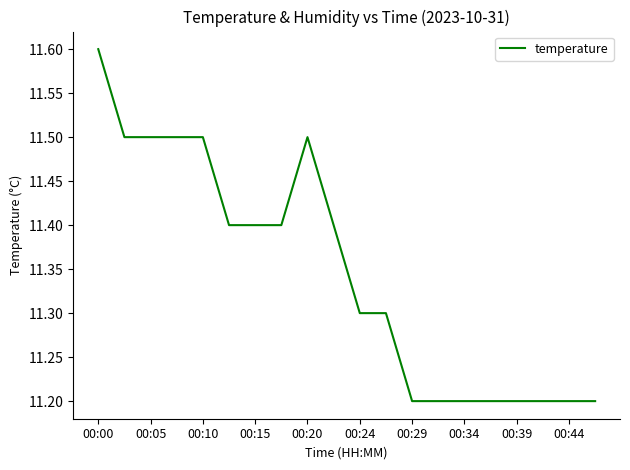

How many lines are shown in the chart?

1